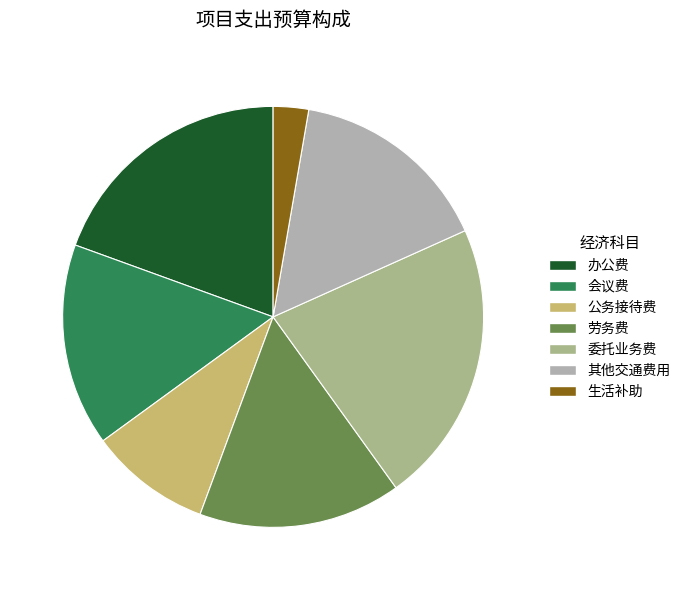

How many segments does this pie chart have?

7